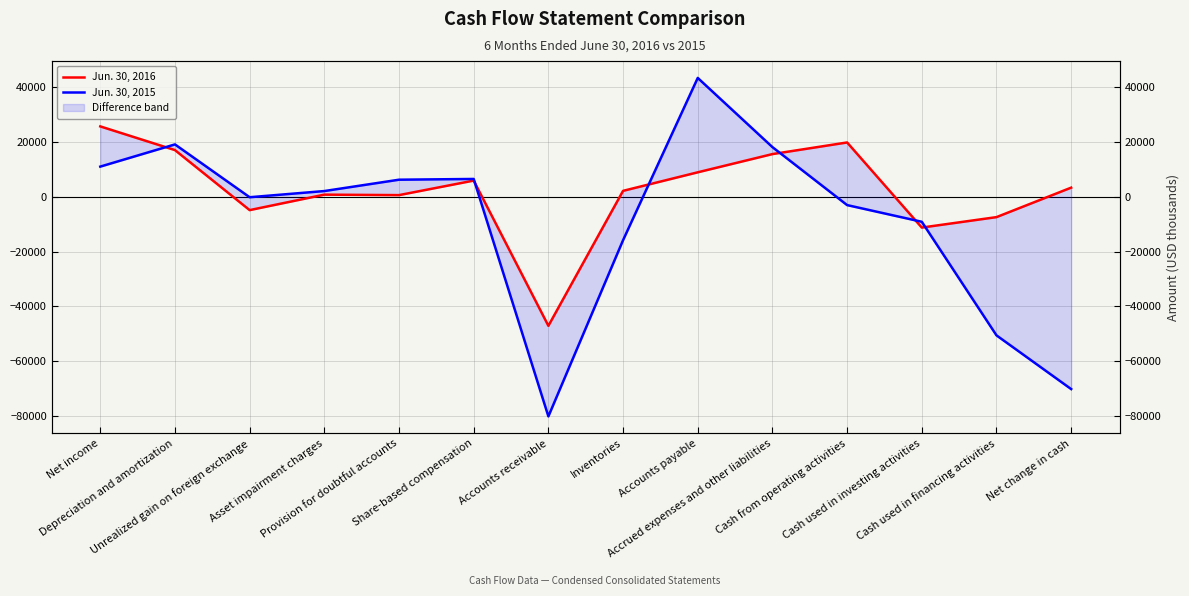

What is the difference between the maximum and second lowest values in the Jun. 30, 2016 series?

36941